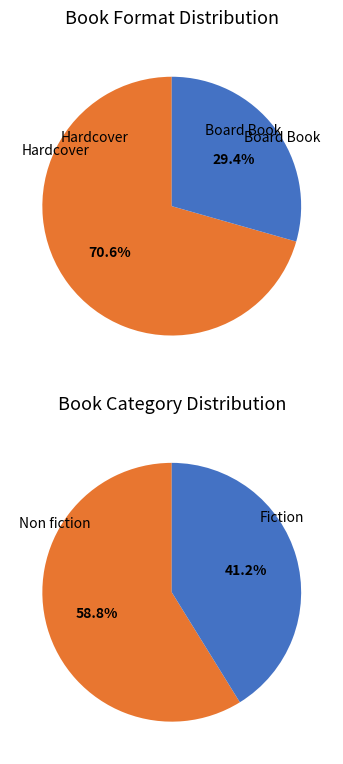

Which category has the smallest portion of the pie?

Board Book